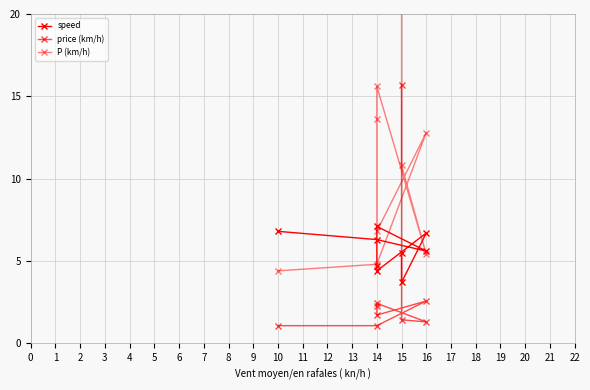

The speed series shows 1.4 at 15. True or false?

False